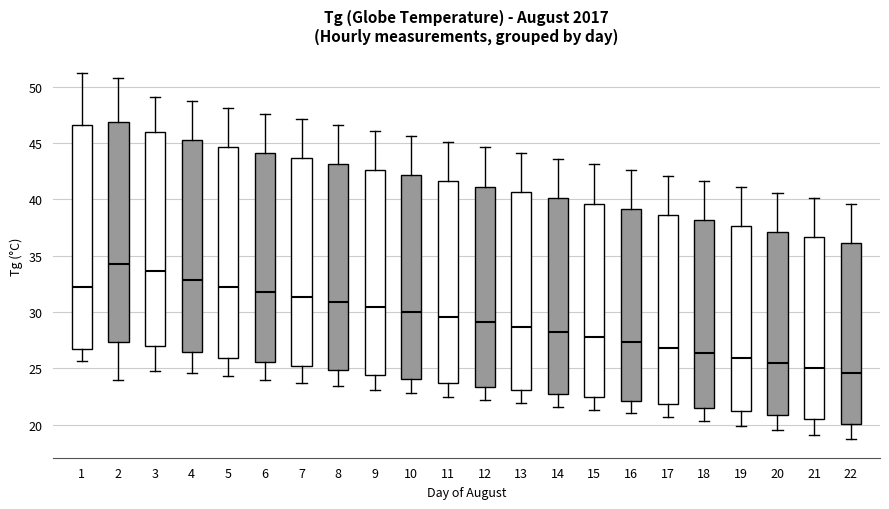

Reading left to right, transcribe this box plot: for each box, give where its median line is, the range the box spans, and where its two whiskers end, as read against the y-axis. The values are not printed on the chart, so give them approximately, as read against the axis.

1: median 32.0, box 26.5 to 46.5, whiskers 25.5 to 51.0
2: median 34.5, box 27.5 to 47.0, whiskers 24.0 to 51.0
3: median 33.5, box 27.0 to 46.0, whiskers 25.0 to 49.0
4: median 33.0, box 26.5 to 45.0, whiskers 24.5 to 48.5
5: median 32.5, box 26.0 to 44.5, whiskers 24.5 to 48.0
6: median 32.0, box 25.5 to 44.0, whiskers 24.0 to 47.5
7: median 31.5, box 25.0 to 43.5, whiskers 23.5 to 47.0
8: median 31.0, box 25.0 to 43.0, whiskers 23.5 to 46.5
9: median 30.5, box 24.5 to 42.5, whiskers 23.0 to 46.0
10: median 30.0, box 24.0 to 42.0, whiskers 23.0 to 45.5
11: median 29.5, box 23.5 to 41.5, whiskers 22.5 to 45.0
12: median 29.0, box 23.5 to 41.0, whiskers 22.0 to 44.5
13: median 28.5, box 23.0 to 40.5, whiskers 22.0 to 44.0
14: median 28.0, box 22.5 to 40.0, whiskers 21.5 to 43.5
15: median 28.0, box 22.5 to 39.5, whiskers 21.5 to 43.0
16: median 27.5, box 22.0 to 39.0, whiskers 21.0 to 42.5
17: median 27.0, box 22.0 to 38.5, whiskers 20.5 to 42.0
18: median 26.5, box 21.5 to 38.0, whiskers 20.5 to 41.5
19: median 26.0, box 21.0 to 37.5, whiskers 20.0 to 41.0
20: median 25.5, box 21.0 to 37.0, whiskers 19.5 to 40.5
21: median 25.0, box 20.5 to 36.5, whiskers 19.0 to 40.0
22: median 24.5, box 20.0 to 36.0, whiskers 18.5 to 39.5